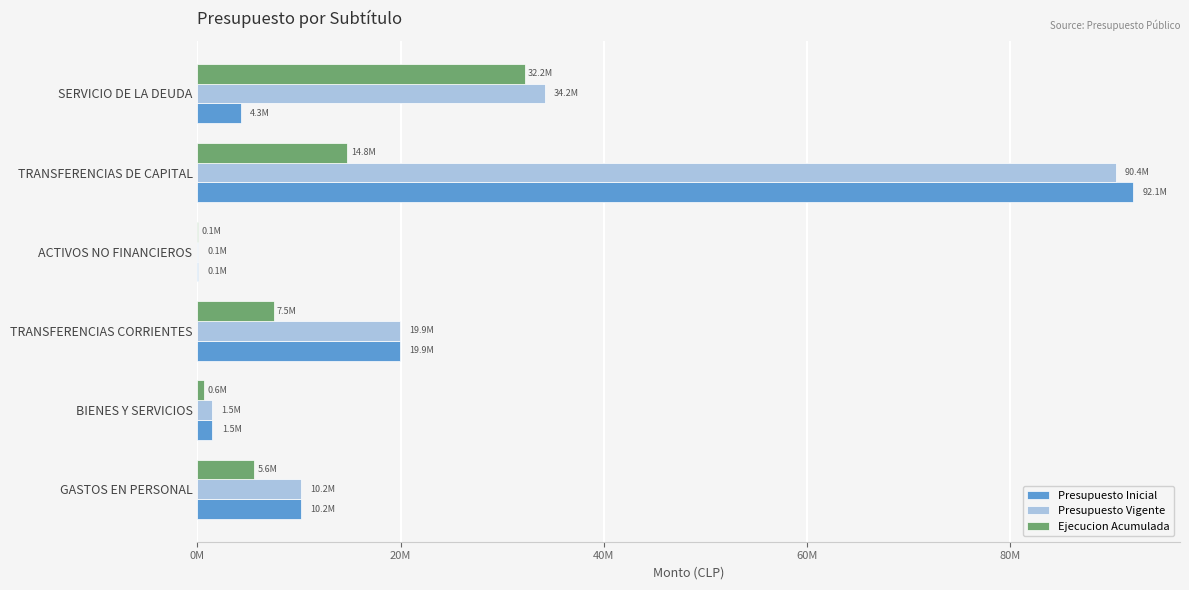

Rank the series by their average value, from highest to lowest.

Presupuesto Vigente, Presupuesto Inicial, Ejecucion Acumulada